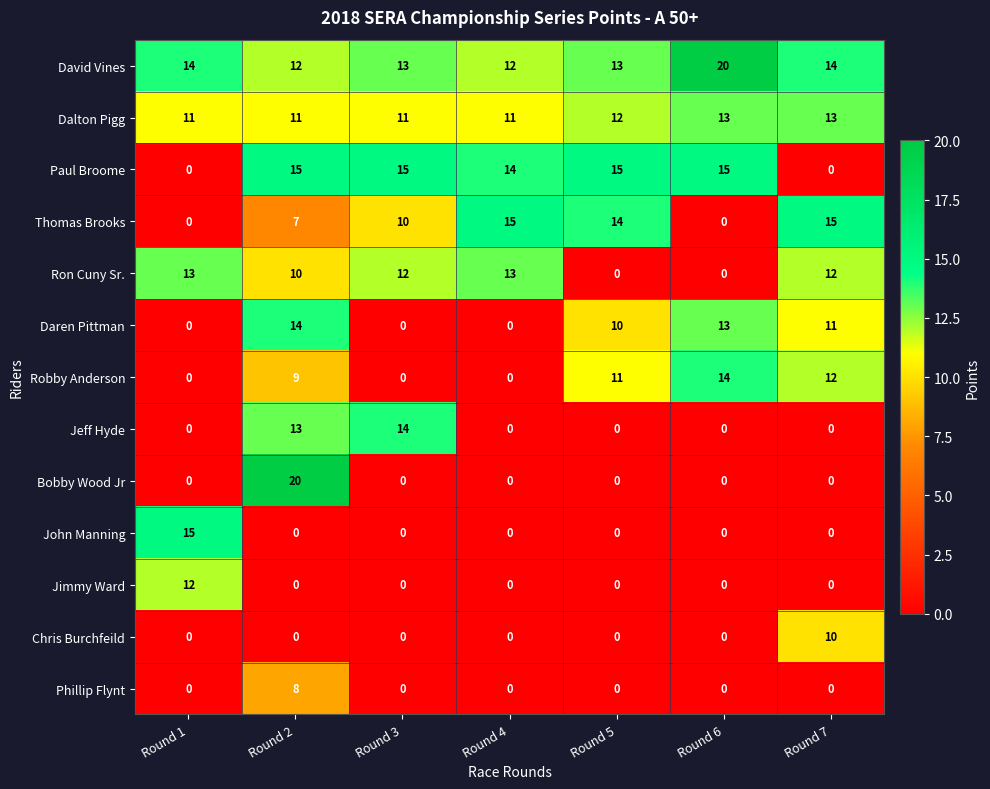

Where does the Daren Pittman series first go above 10?

Round 2